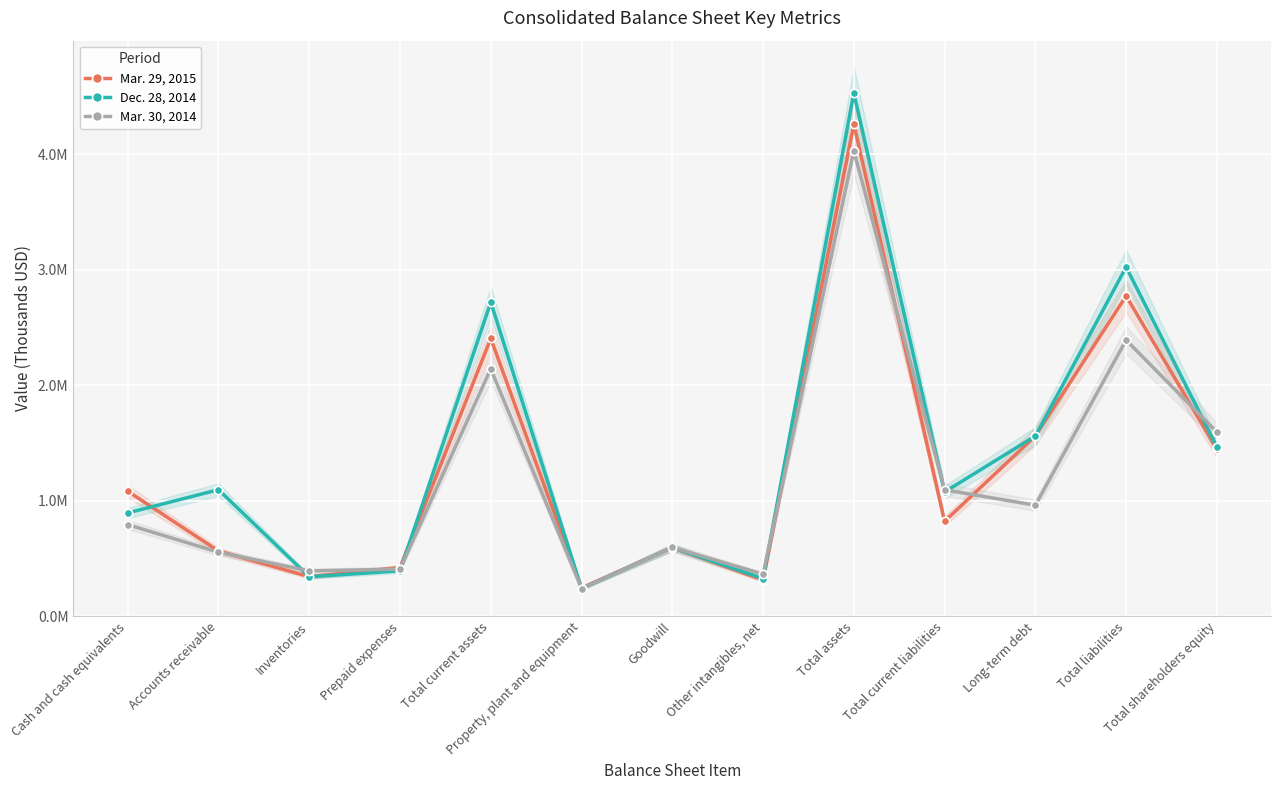

How many intersections are there between Dec. 28, 2014 and Mar. 29, 2015?

5